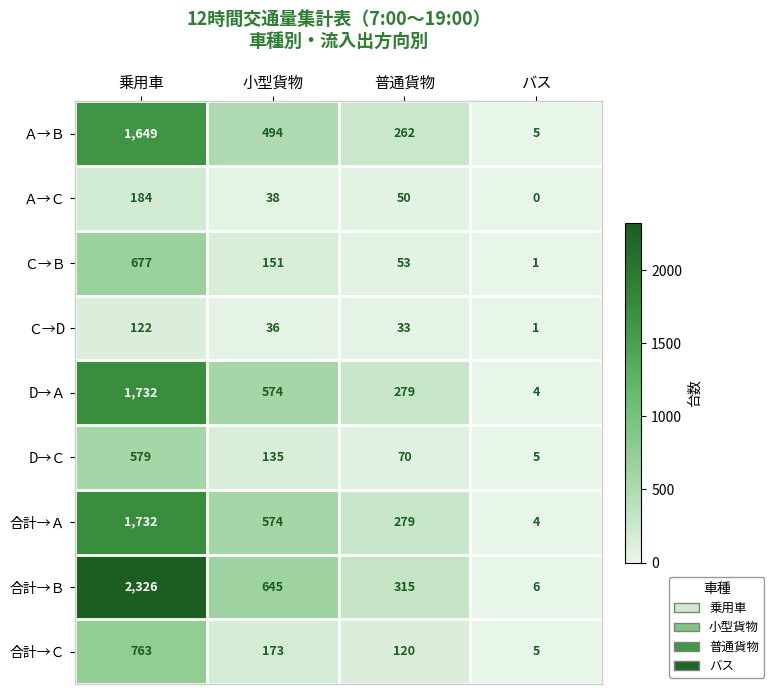

Is the value of D→Ａ at 普通貨物 greater than the value of 合計→Ｂ at 乗用車?

No